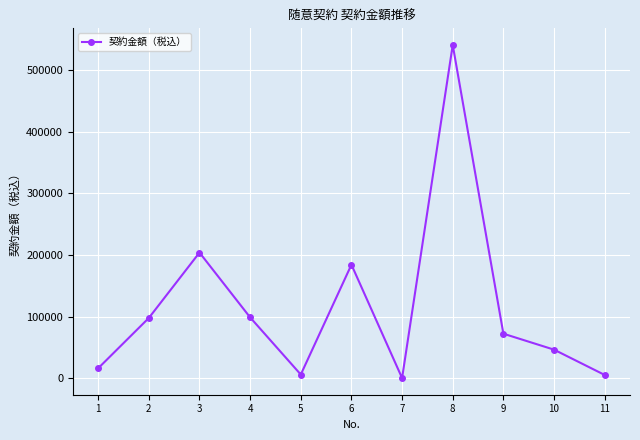

Approximately how many times larger is the value at 8 compared to 10?

11.7